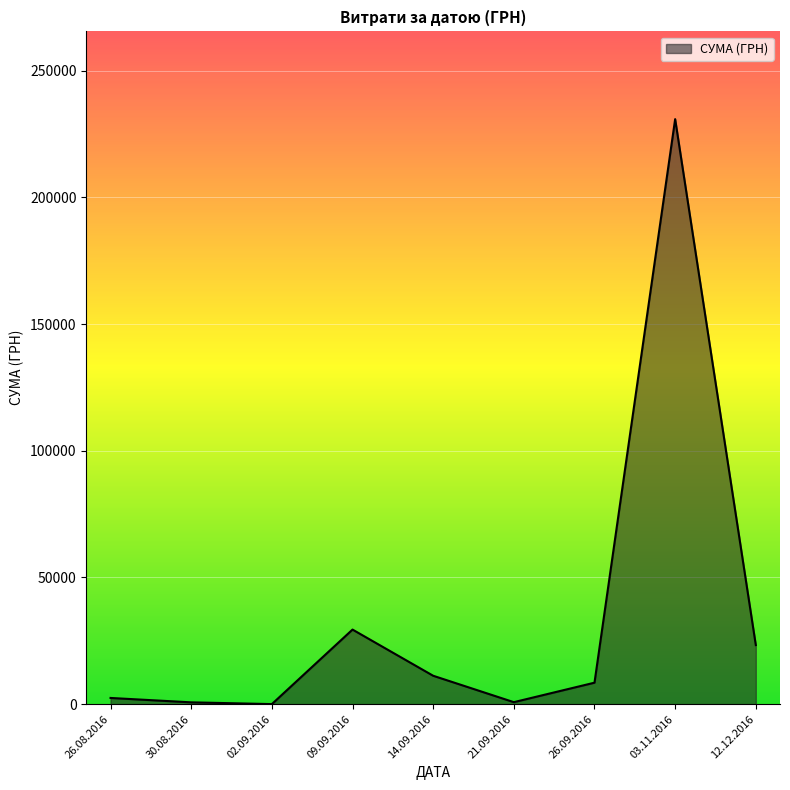

What is the approximate value at 14.09.2016?

11200.3